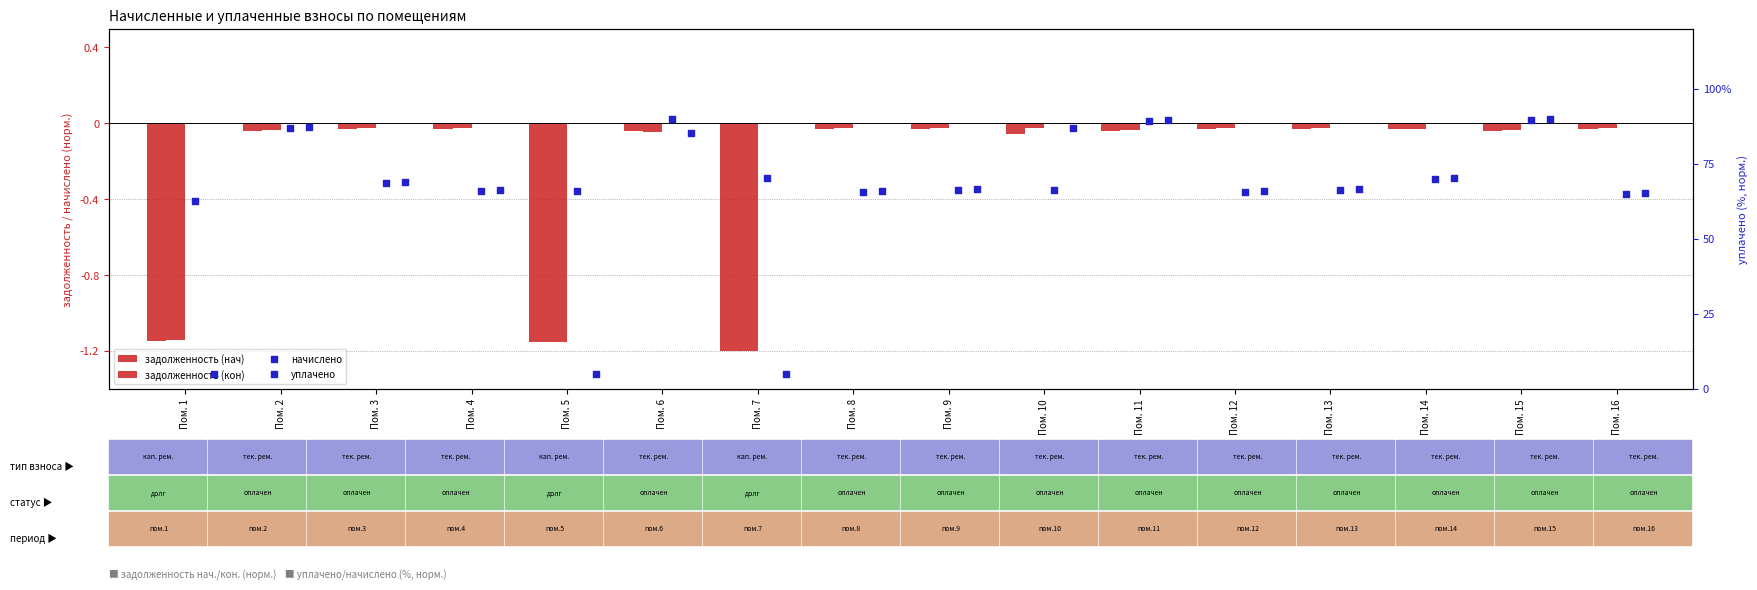

Which series has the largest total across all categories?

начислено